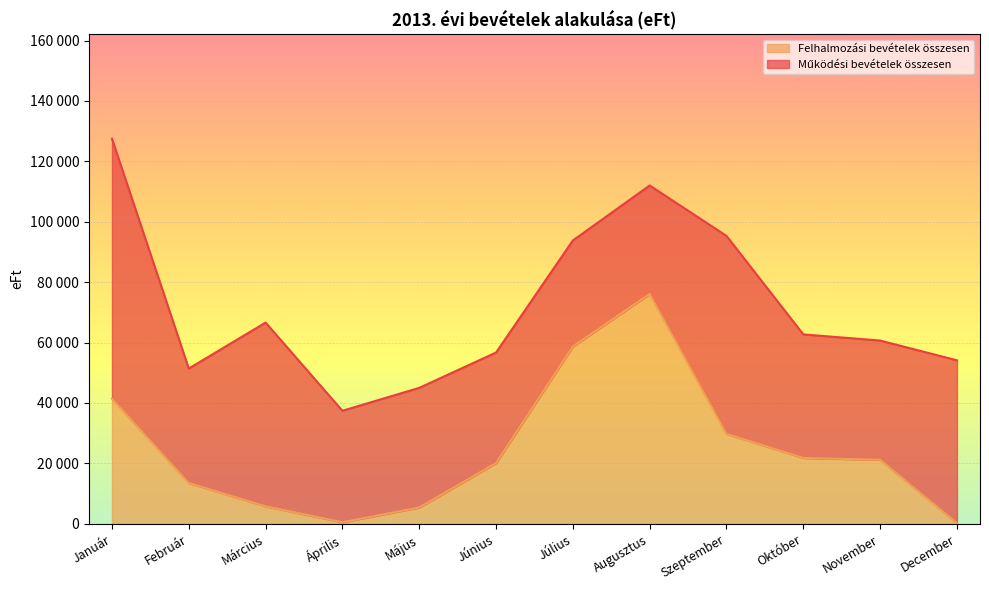

Reading left to right, what are all the values shown in this chart?

Január=41422	Február=13500	Március=5800	Április=520	Május=5400	Június=20100	Július=58700	Augusztus=76100	Szeptember=29766	Október=21806	November=21200	December=200